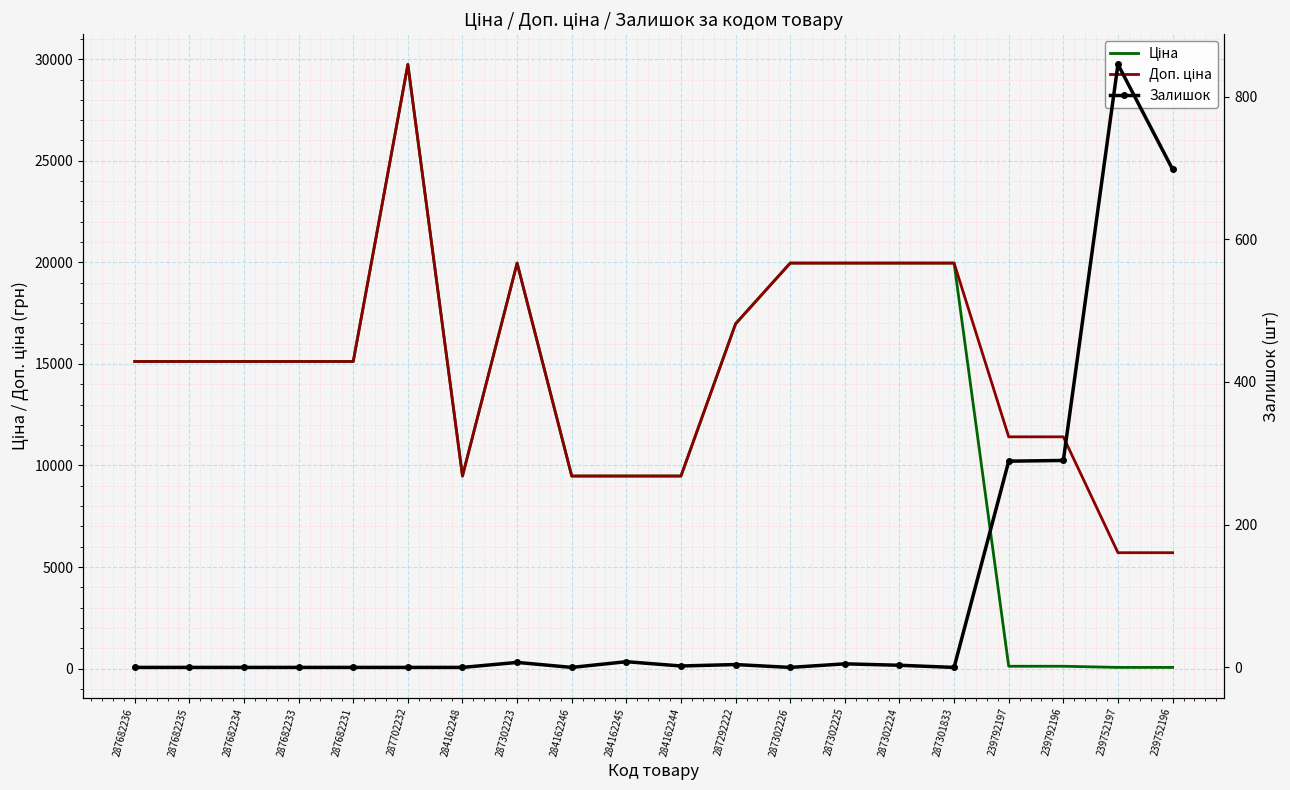

How many values in the Ціна series are below 15120?

8